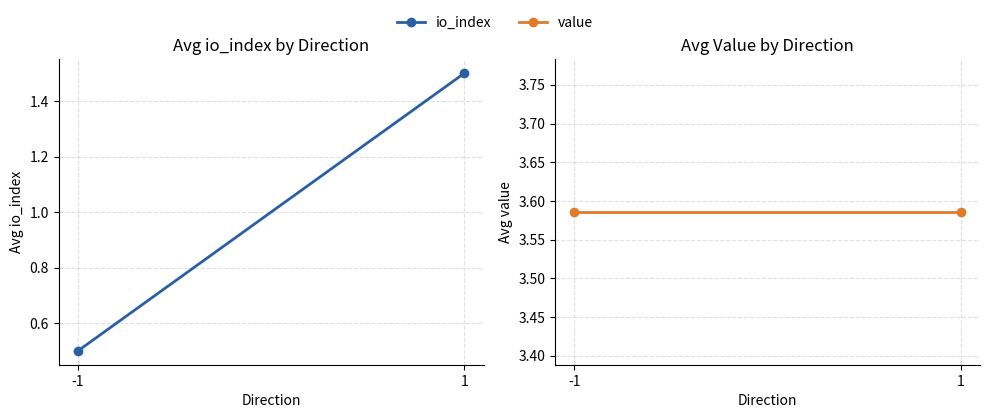

Reading left to right, list all the values displayed in this chart.

io_index: 0.5	1.5
value: 3.6	3.6